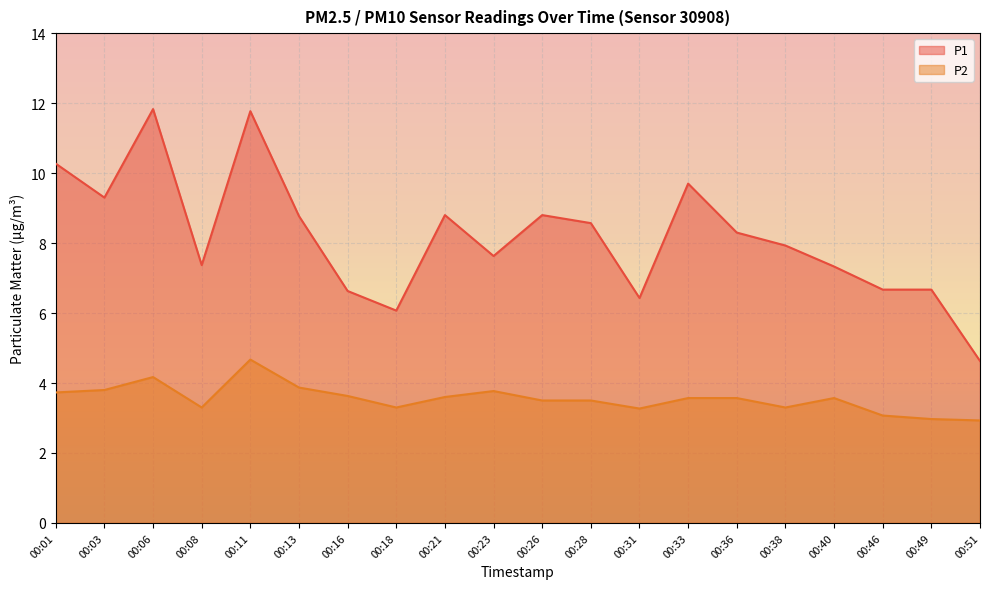

Is the value of P2 at 00:31 greater than the value of P1 at 00:01?

No